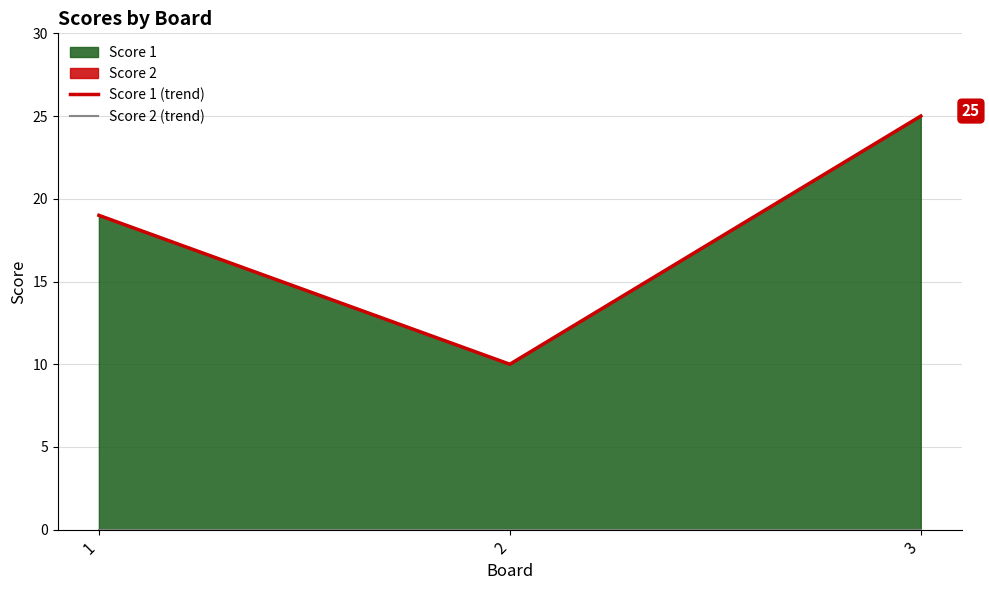

At which label does Score 1 (trend) reach its minimum?

2